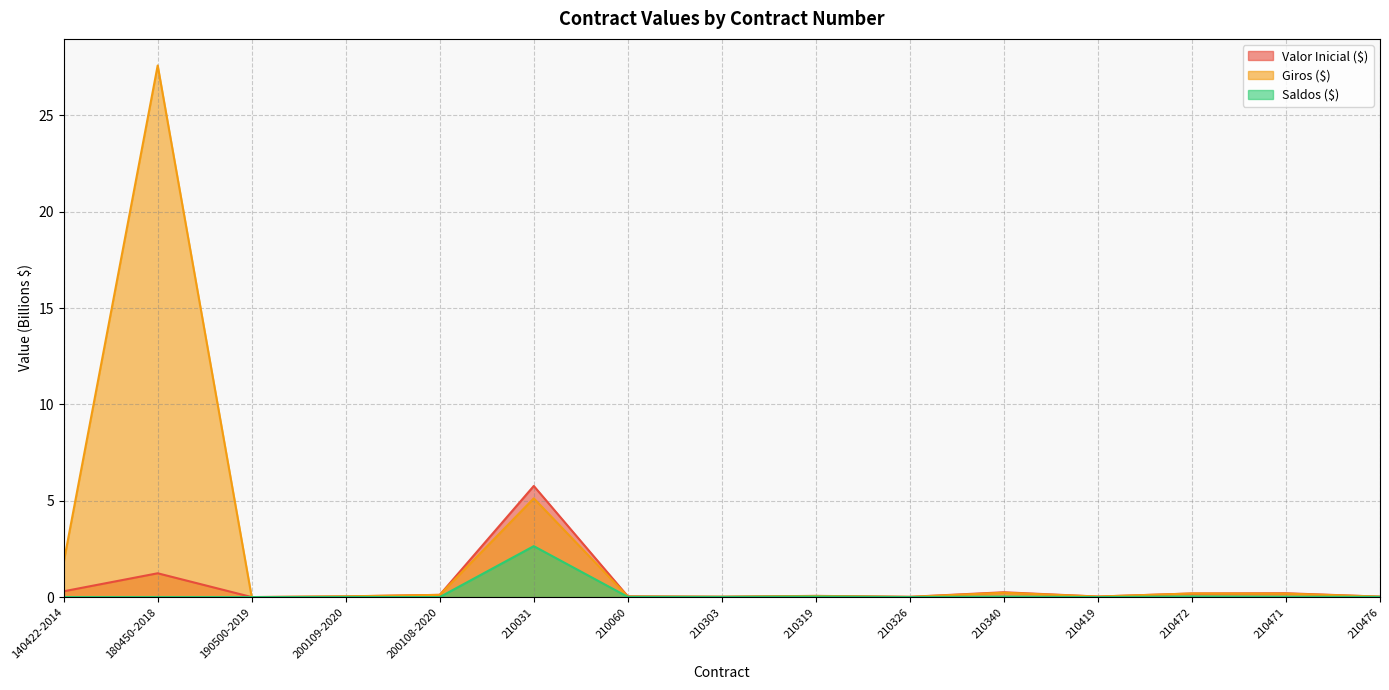

Reading left to right, transcribe all the data shown in this chart.

Valor Inicial ($): 140422-2014=0.3	180450-2018=1.2	190500-2019=0.0	200109-2020=0.0	200108-2020=0.1	210031=5.8	210060=0.0	210303=0.0	210319=0.1	210326=0.0	210340=0.2	210419=0.0	210472=0.2	210471=0.2	210476=0.0
Giros ($): 140422-2014=1.8	180450-2018=27.6	190500-2019=0.0	200109-2020=0.0	200108-2020=0.1	210031=5.1	210060=0.0	210303=0.0	210319=0.1	210326=0.0	210340=0.2	210419=0.0	210472=0.2	210471=0.2	210476=0.0
Saldos ($): 140422-2014=0.0	180450-2018=0.0	190500-2019=0.0	200109-2020=0.0	200108-2020=0.0	210031=2.6	210060=0.0	210303=0.0	210319=0.0	210326=0.0	210340=0.0	210419=0.0	210472=0.0	210471=0.0	210476=0.0